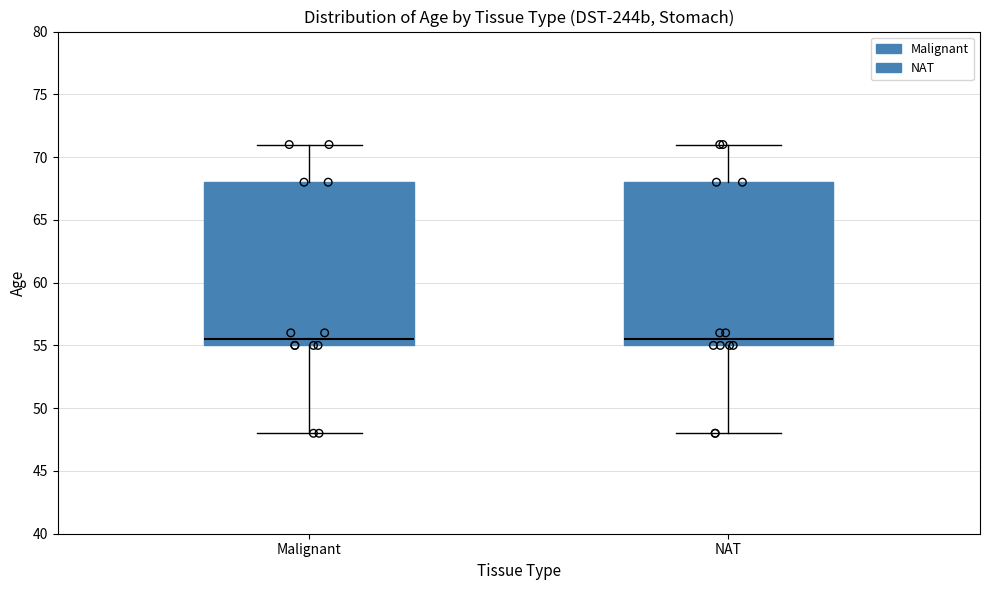

Where does the lower whisker of the box for Malignant end on the y-axis? The values are not printed on the chart, so give them approximately, as read against the axis.

48.0